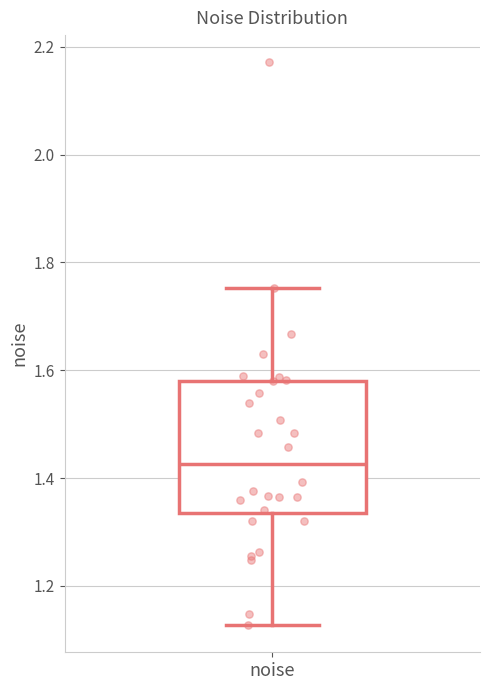

Transcribe this box plot: give where the median line is, the range the box spans, and where the two whiskers end, as read against the y-axis. The values are not printed on the chart, so give them approximately, as read against the axis.

median 1.42, box 1.34 to 1.58, whiskers 1.12 to 1.76